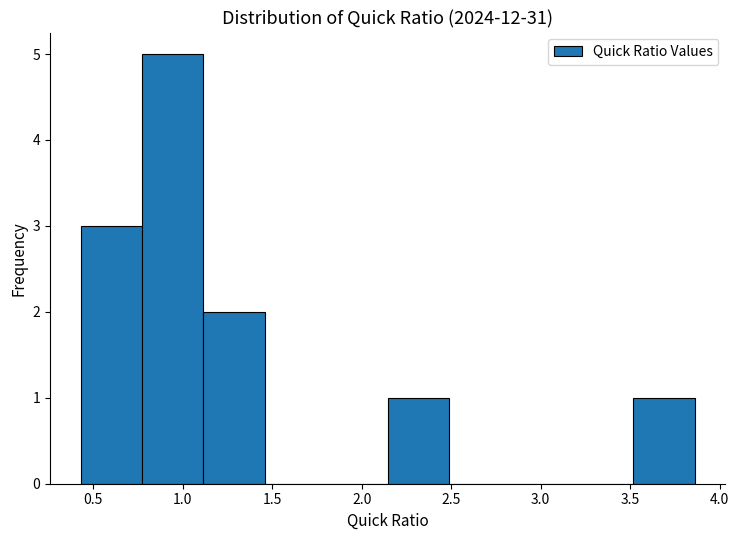

Reading left to right, list every bar in this chart as the range it spans on the x-axis followed by its height. Neither the bar edges nor the heights are printed on the chart, so give them approximately, as read against the axes.

0.45 to 0.75: 3
0.75 to 1.10: 5
1.10 to 1.45: 2
1.45 to 1.80: 0
1.80 to 2.15: 0
2.15 to 2.50: 1
2.50 to 2.85: 0
2.85 to 3.15: 0
3.15 to 3.50: 0
3.50 to 3.85: 1